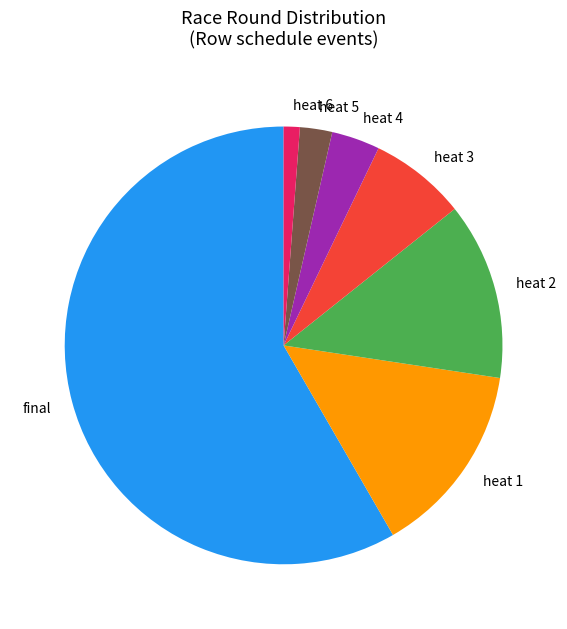

True or false: heat 3 accounts for 7% of the total.

True